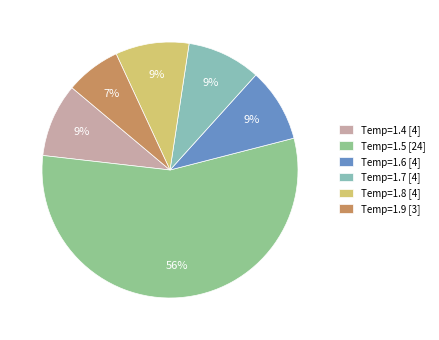

To the nearest percent, what is the average slice percentage?

17%